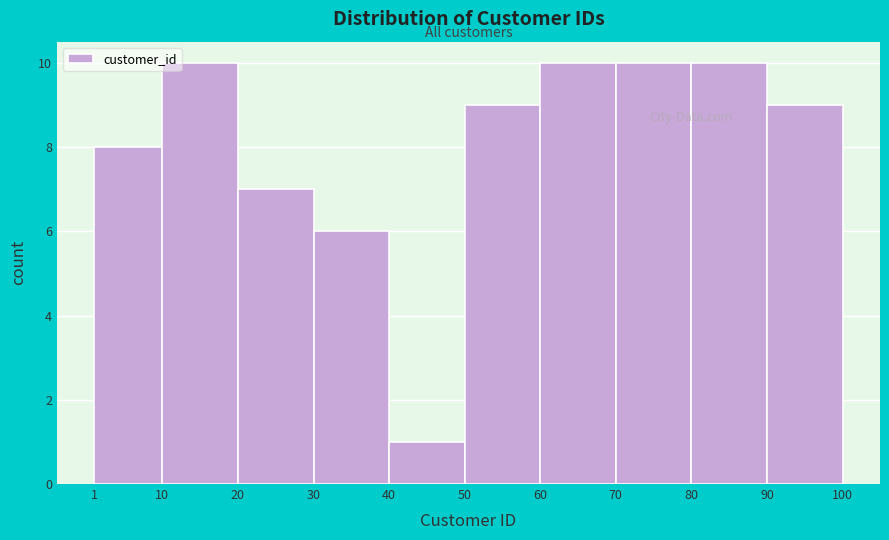

How tall is the bar that spans 50 to 60 on the x-axis? The values are not printed on the chart, so give them approximately, as read against the axis.

9